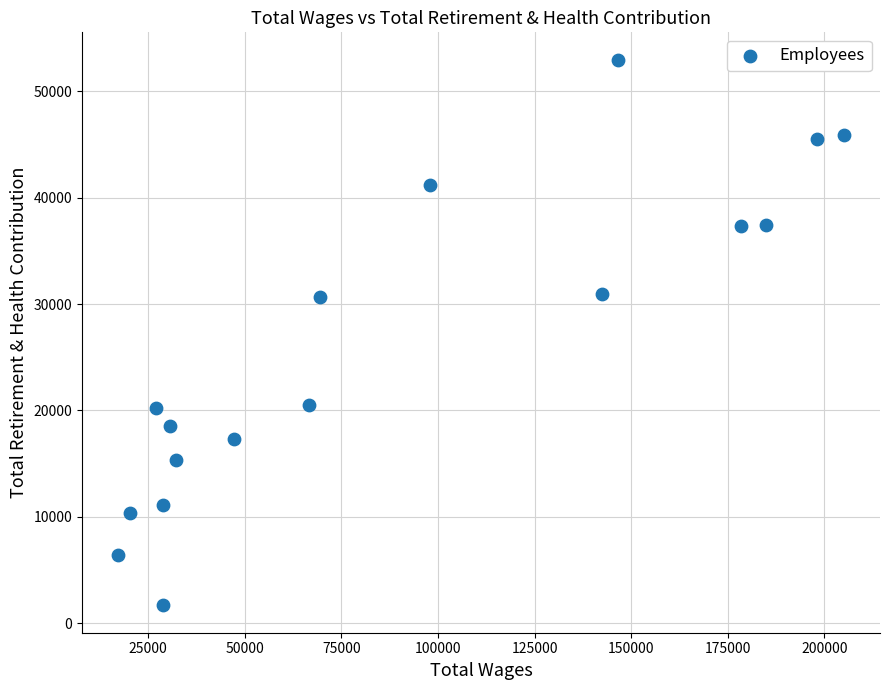

What is the range of Y values (max minus min)?

51293